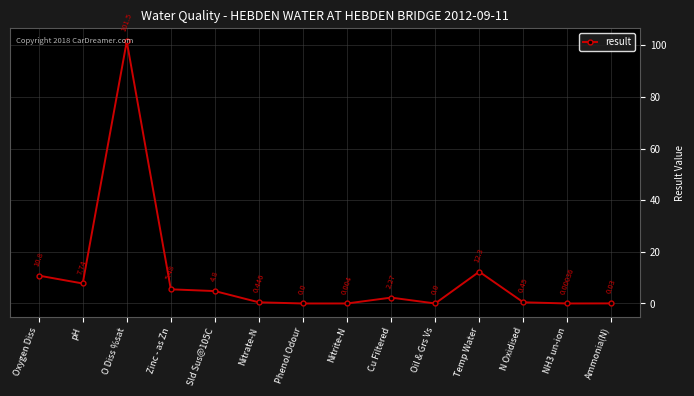

What is the sum of all values?

145.8